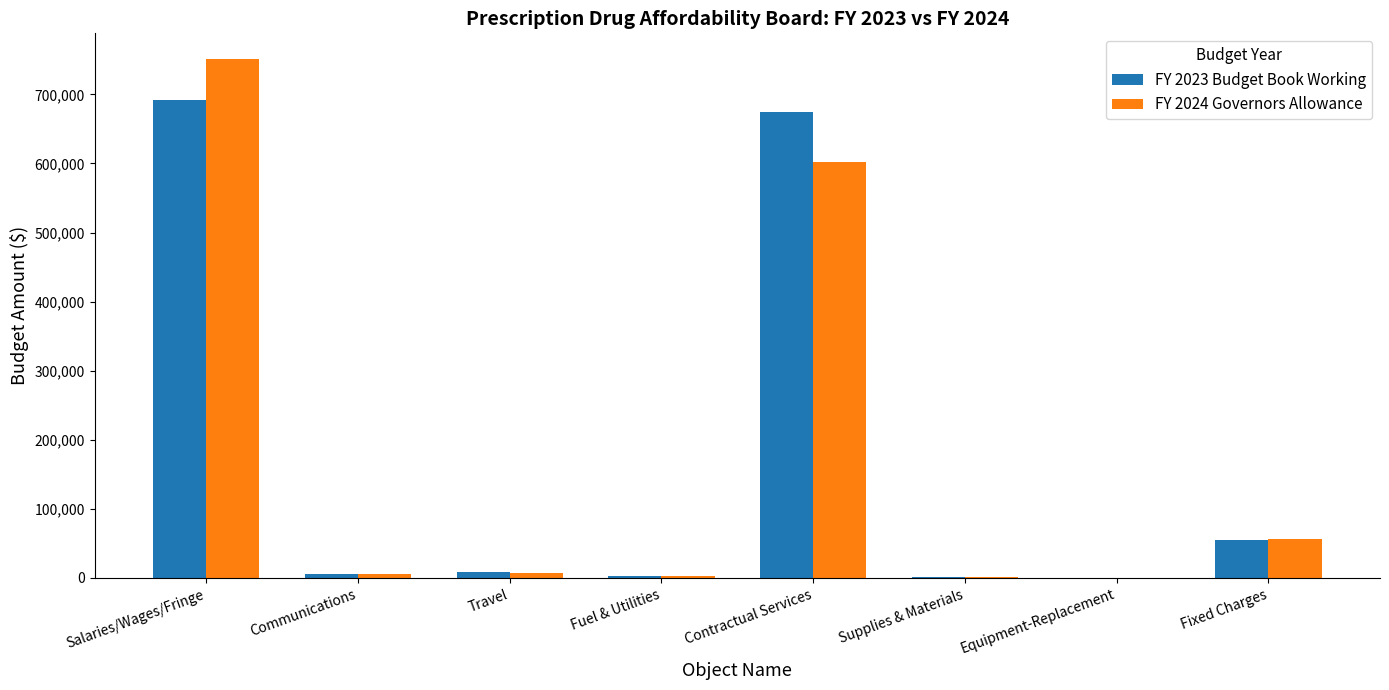

Is the value of FY 2024 Governors Allowance at Travel greater than the value of FY 2023 Budget Book Working at Salaries/Wages/Fringe?

No